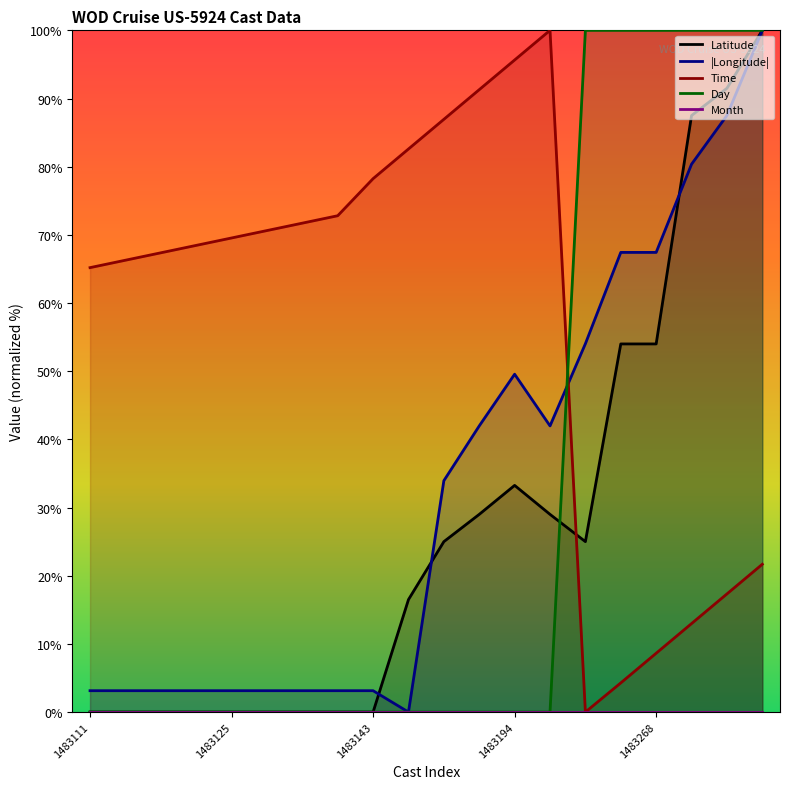

The value of Day at 1483111 is 0.0. True or false?

True